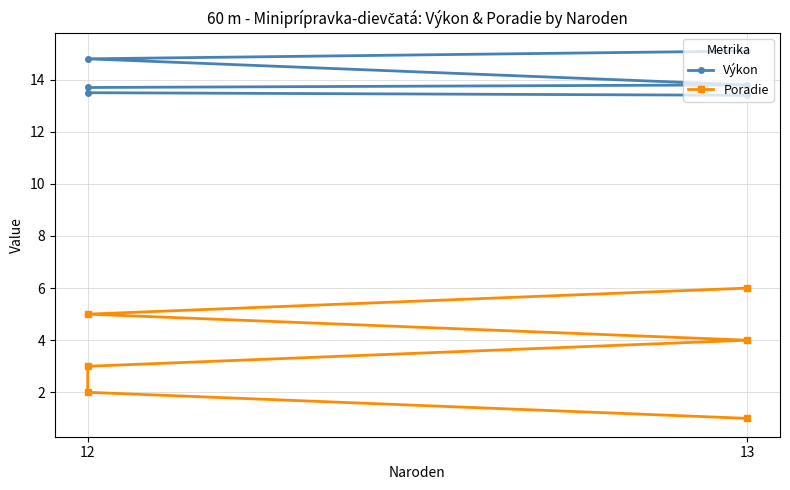

Does the chart display data point markers on the line(s)?

Yes